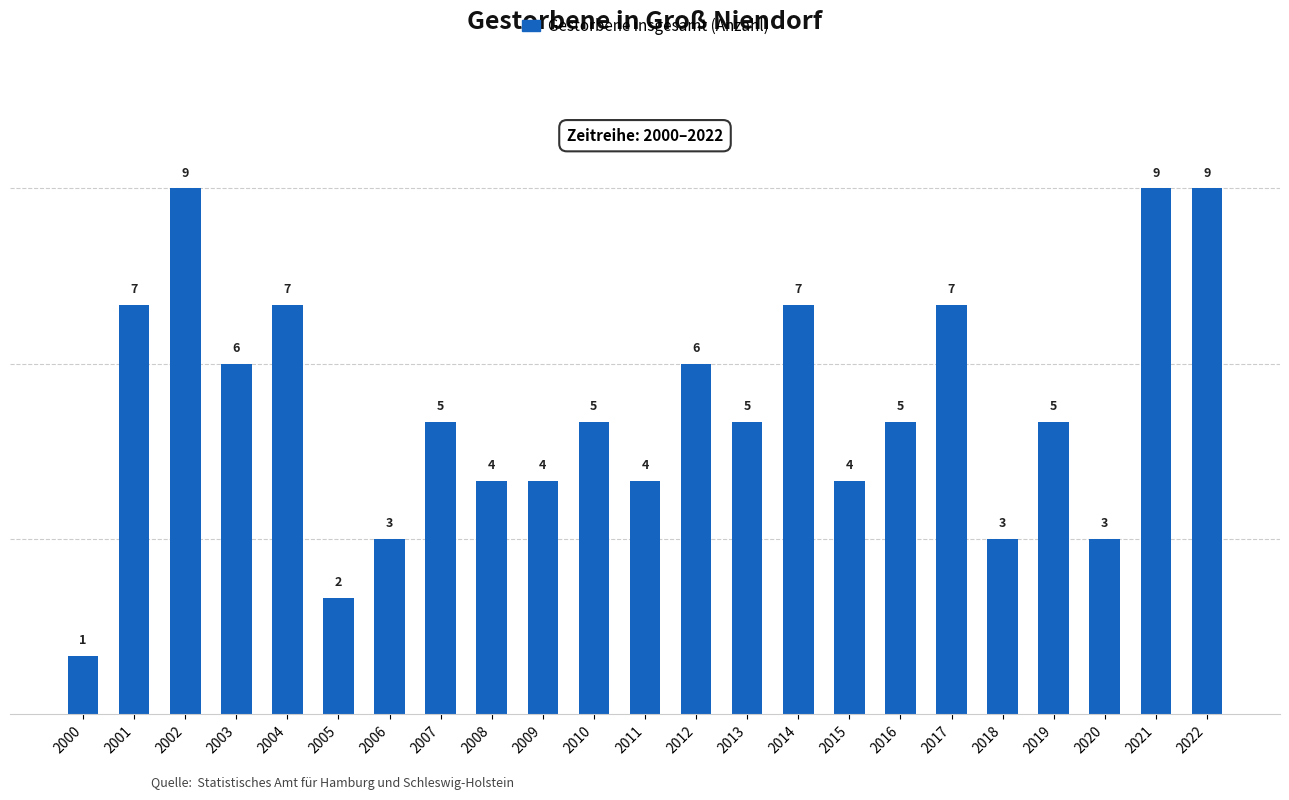

How many values are between 4 and 7?

15